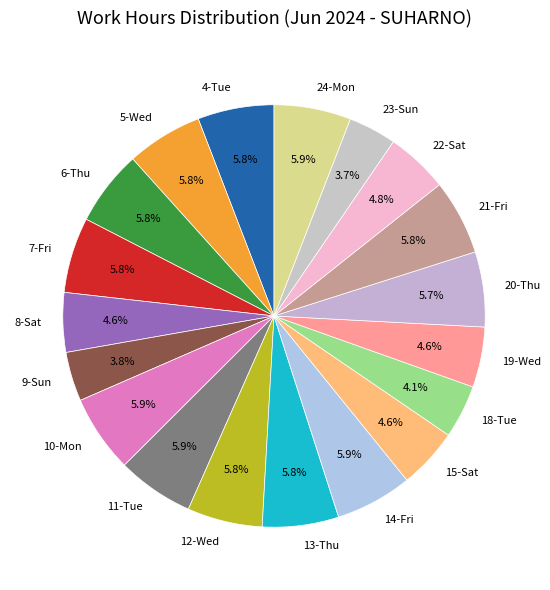

How many segments does this pie chart have?

19